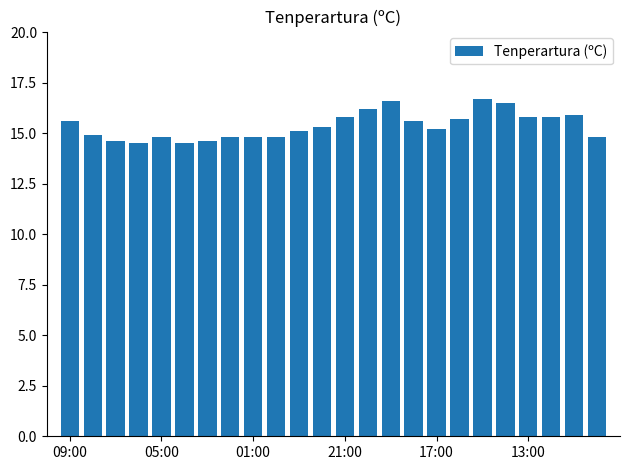

What is the value of the 8th bar from the left?

14.8